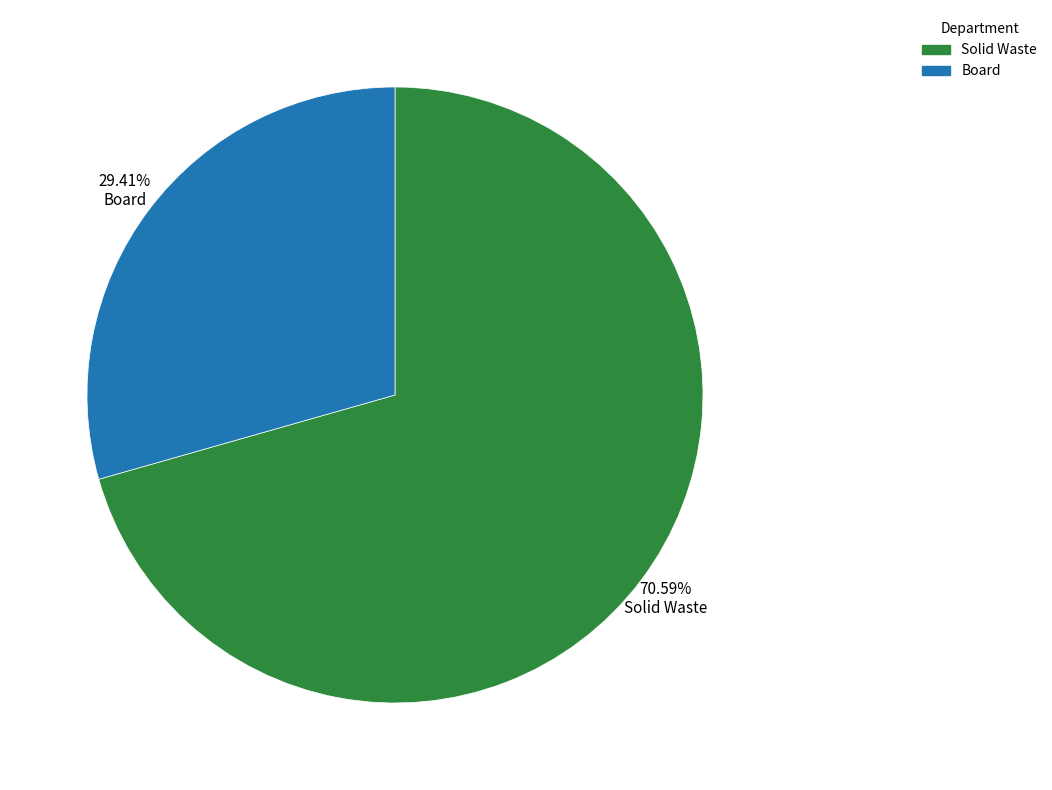

Which has a higher value, Board or Solid Waste?

Solid Waste